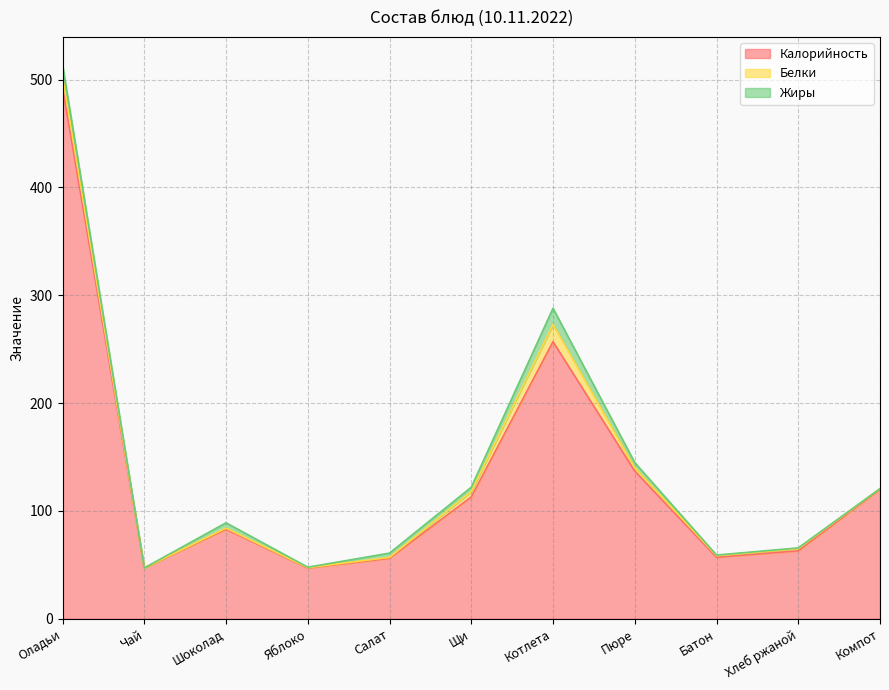

What is the total value across all series at Оладьи?

514.0